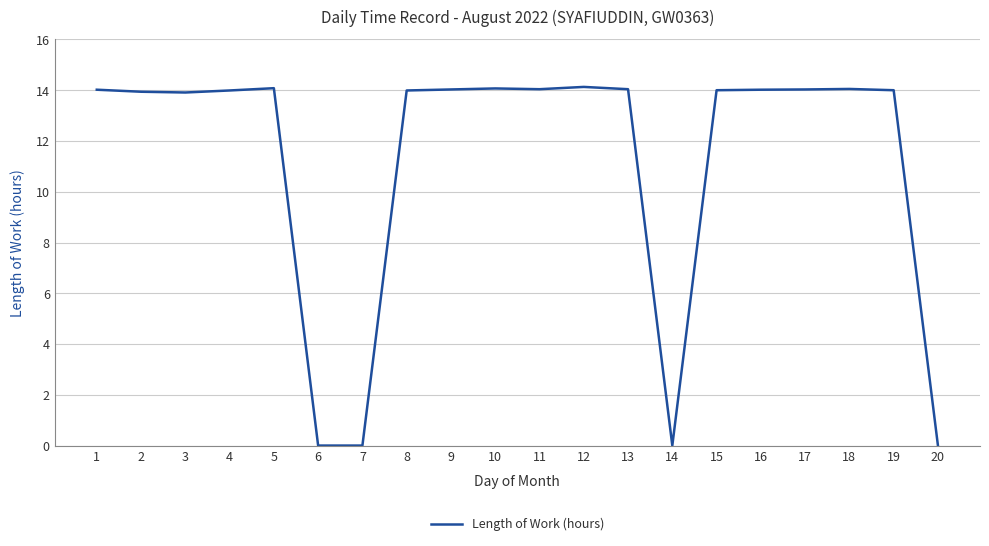

The chart shows a value of 0.0 at 20. True or false?

True